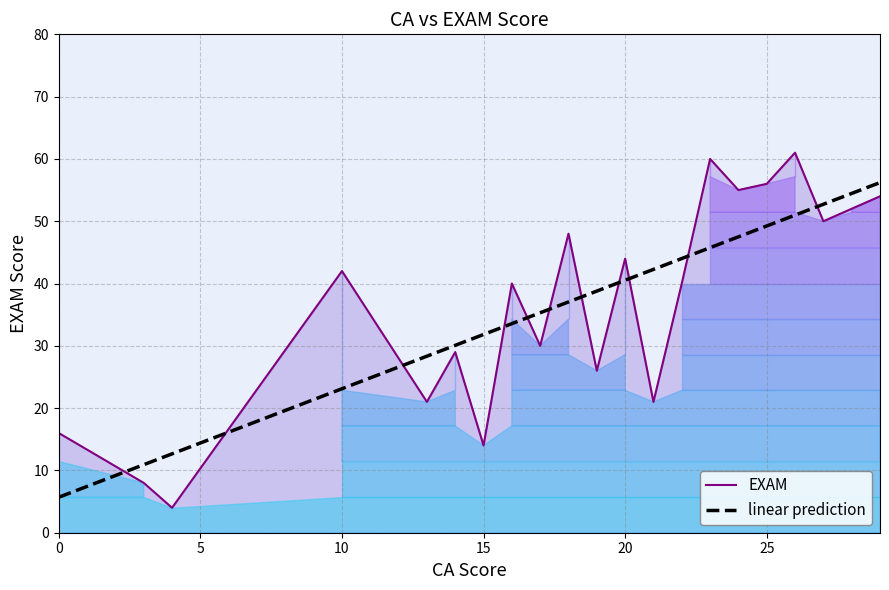

What is the value of the 6th point from the left?

29